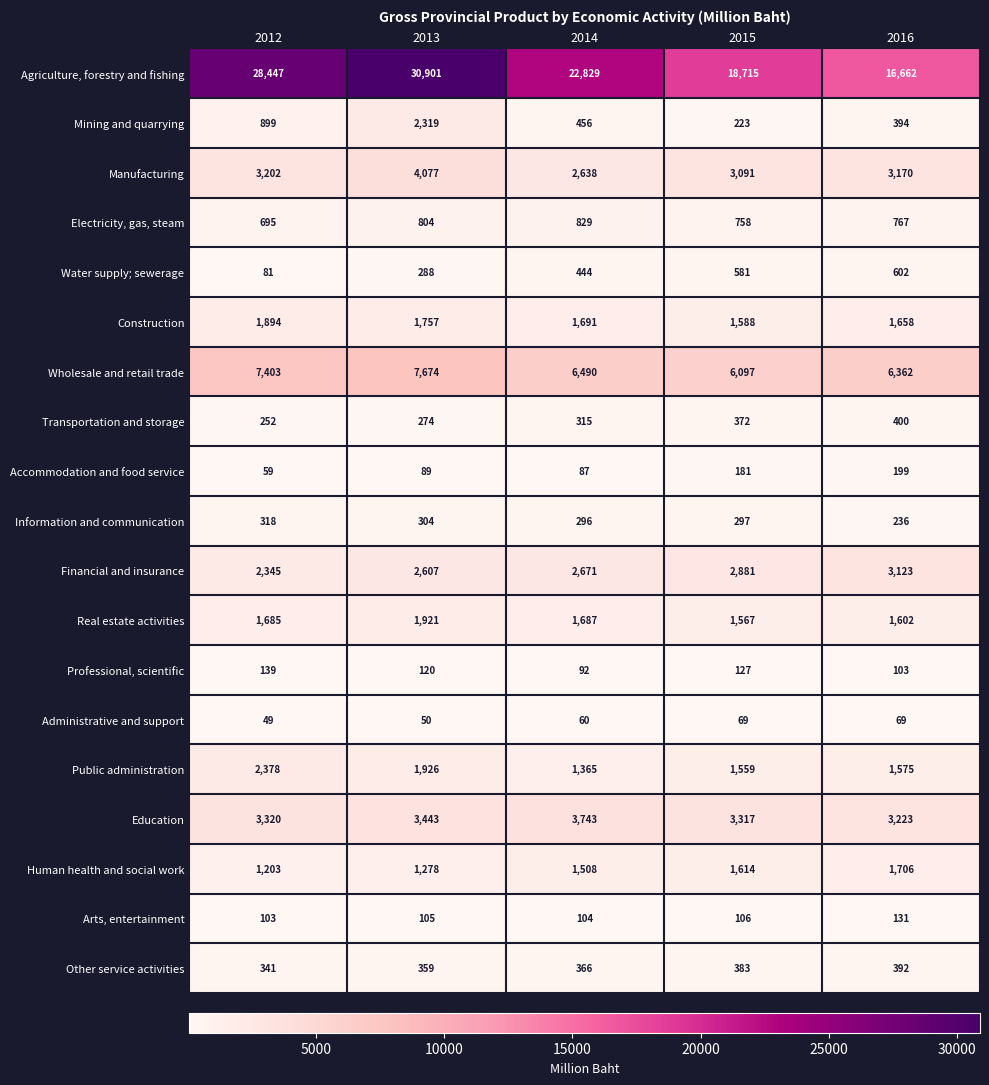

True or false: Arts, entertainment has a value of 35 at 2014.

False